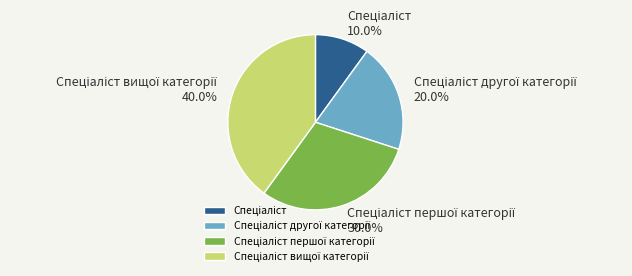

Is there any slice that represents more than half of the pie?

No